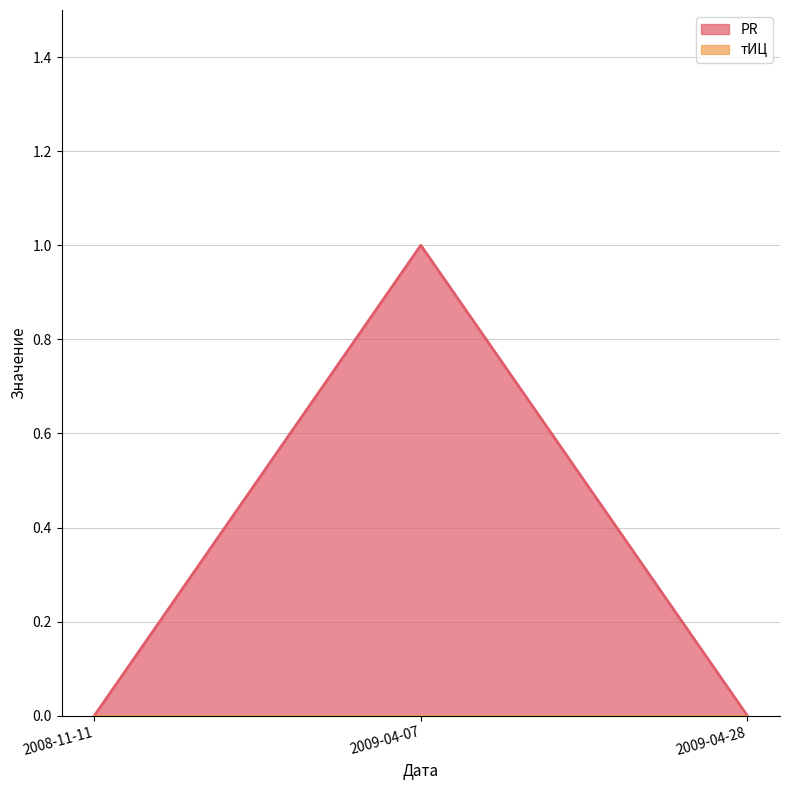

Is it true that the value at 2008-11-11 is 1?

False